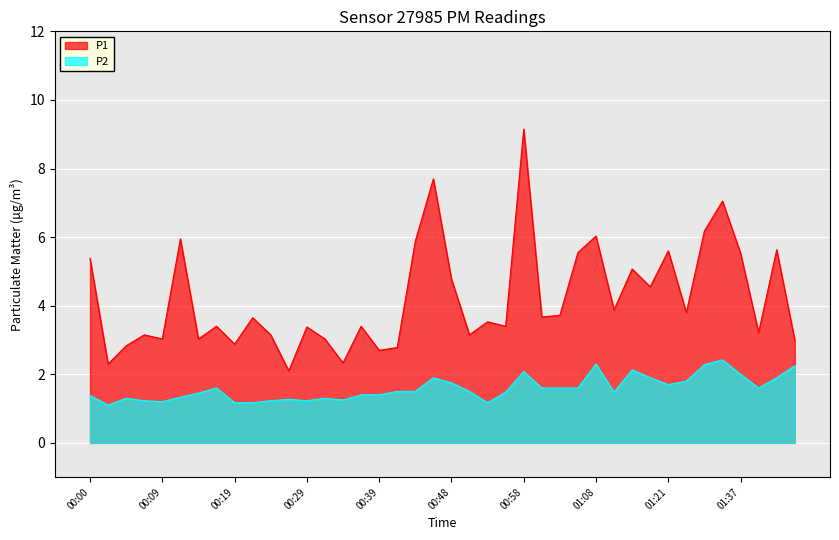

Rank the series by their maximum value, from highest to lowest.

P1, P2